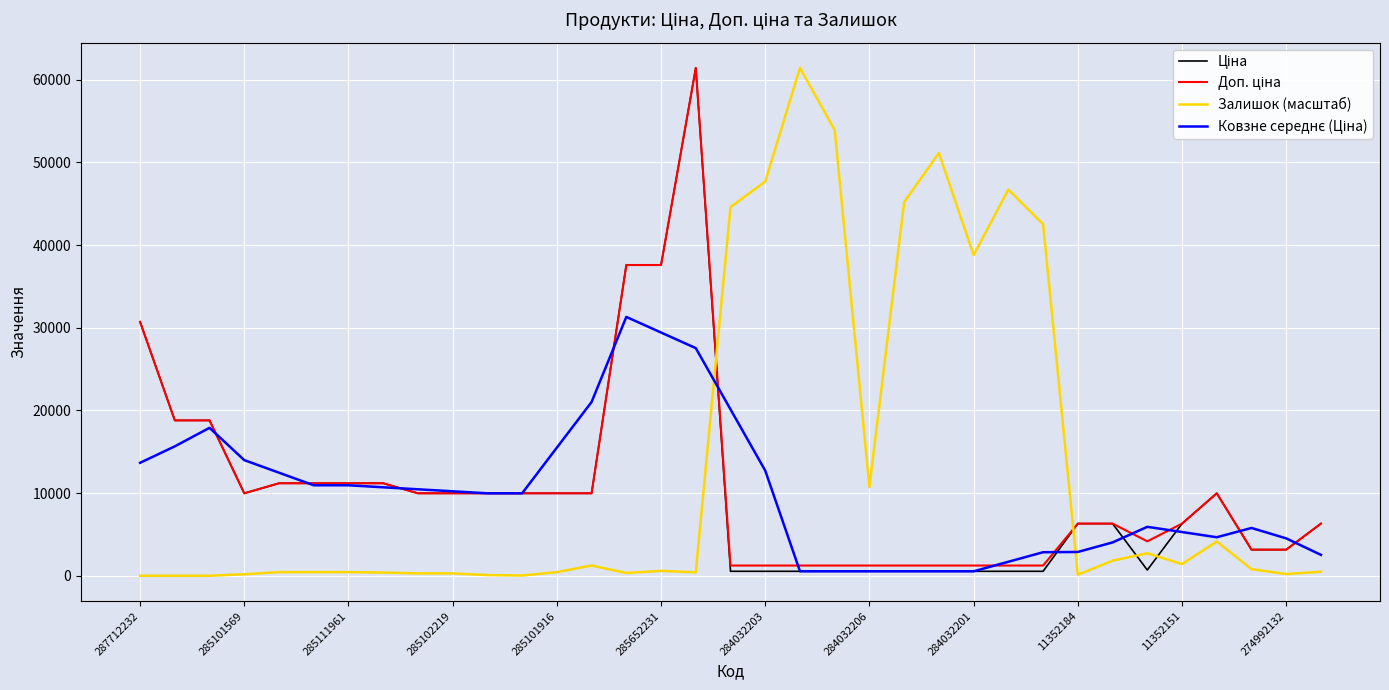

What is the maximum value shown in the chart?

61434.3